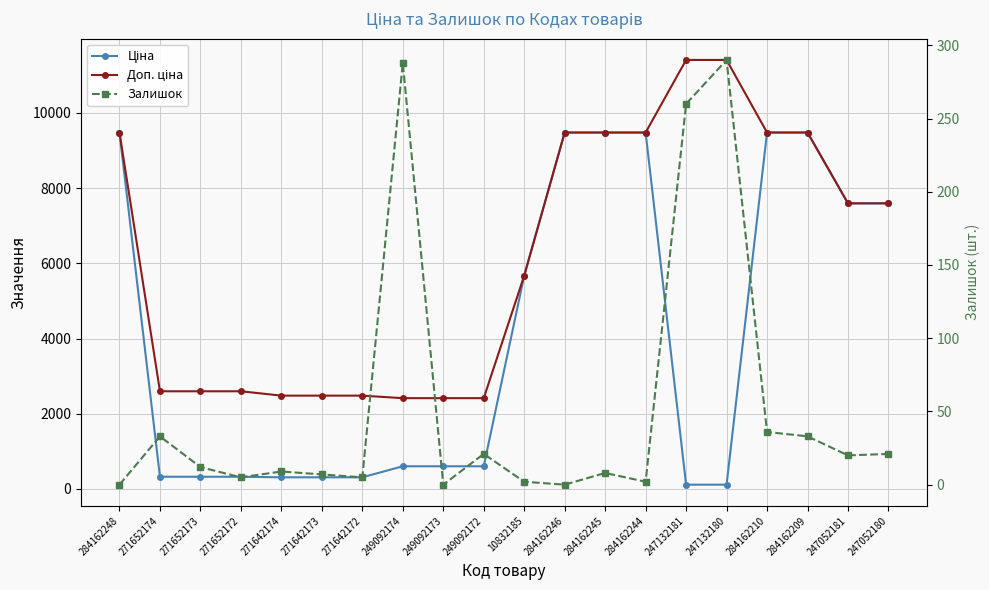

What is the total value across all series at 284162209?

18993.1